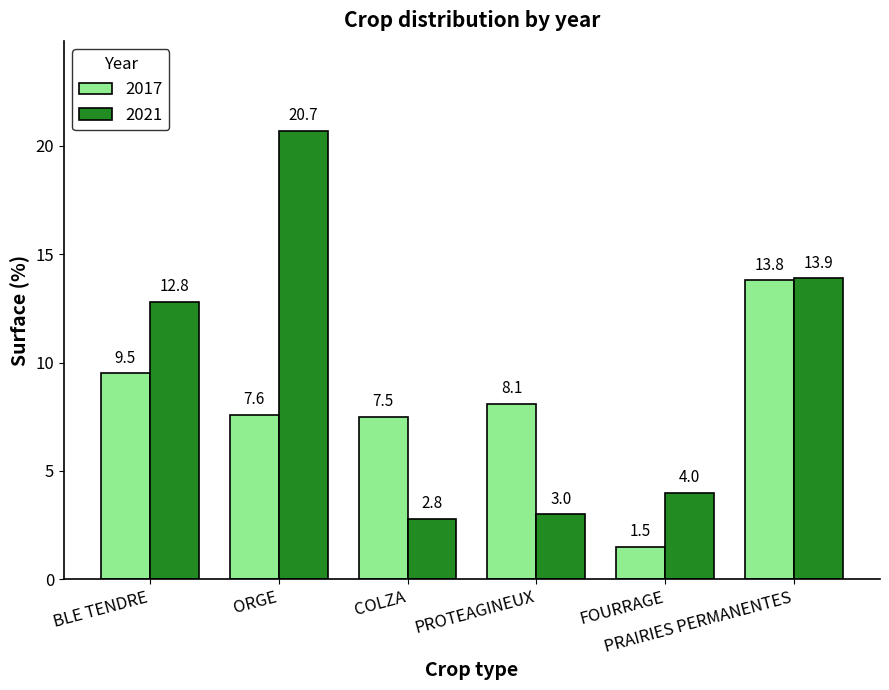

How many bars are there in each group?

2